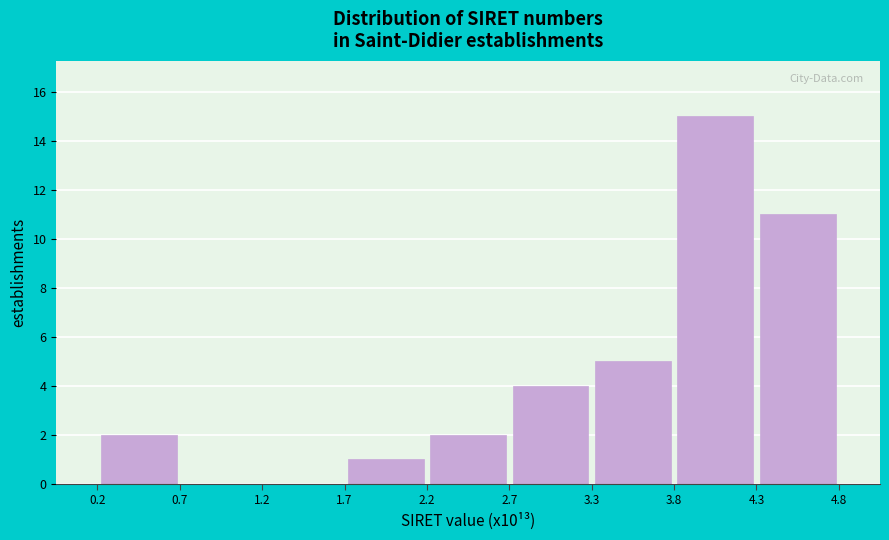

Over which range of the x-axis is the bar tallest?

3.8 to 4.3